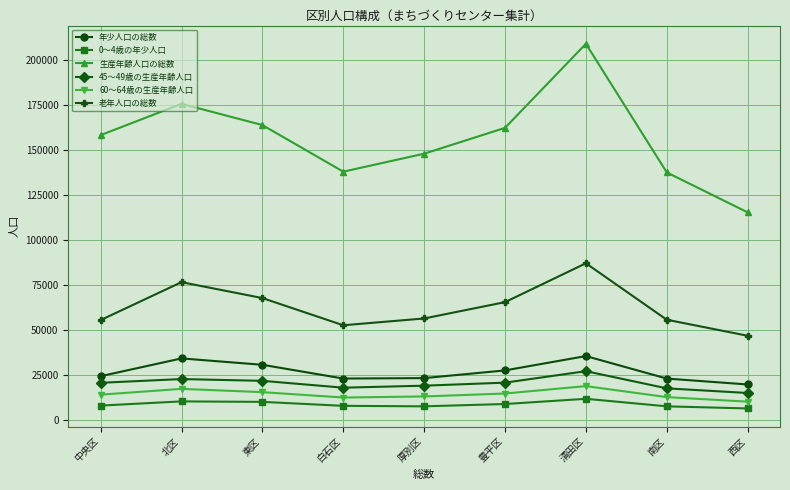

How many interior local valleys does the 年少人口の総数 series have?

1